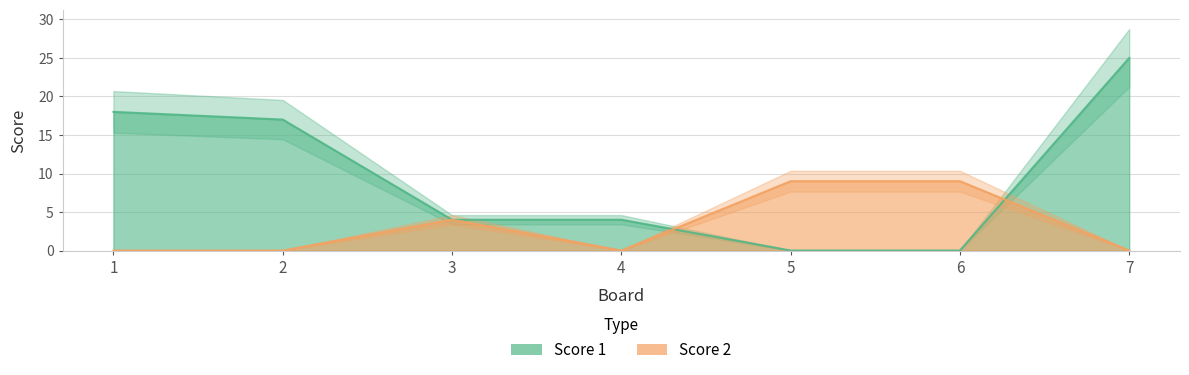

What are all the series names shown in the legend?

Score 1, Score 2